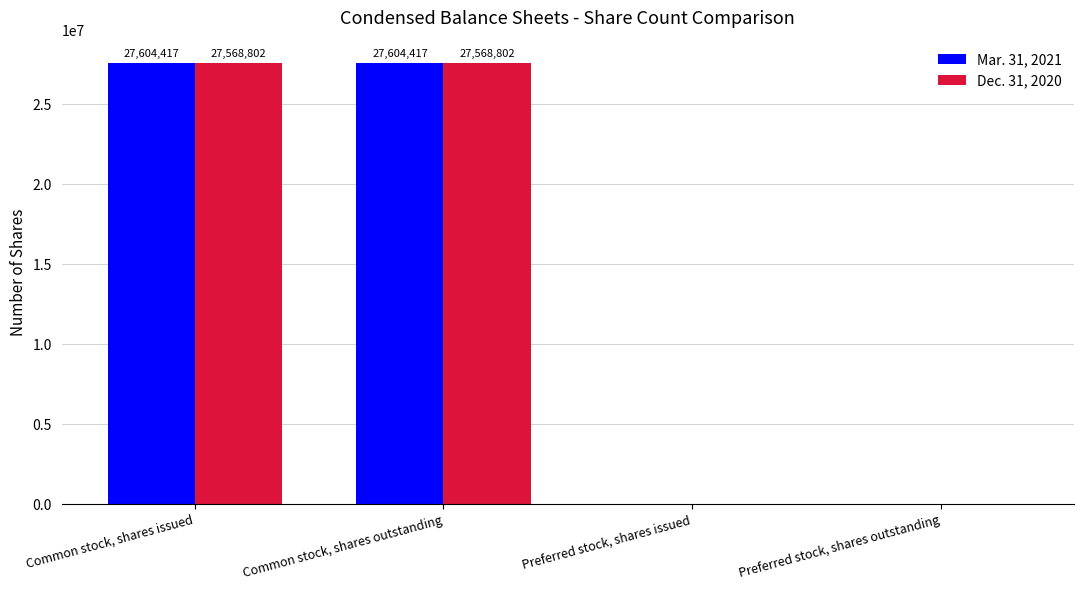

What is the sum of all Dec. 31, 2020 values?

55137604